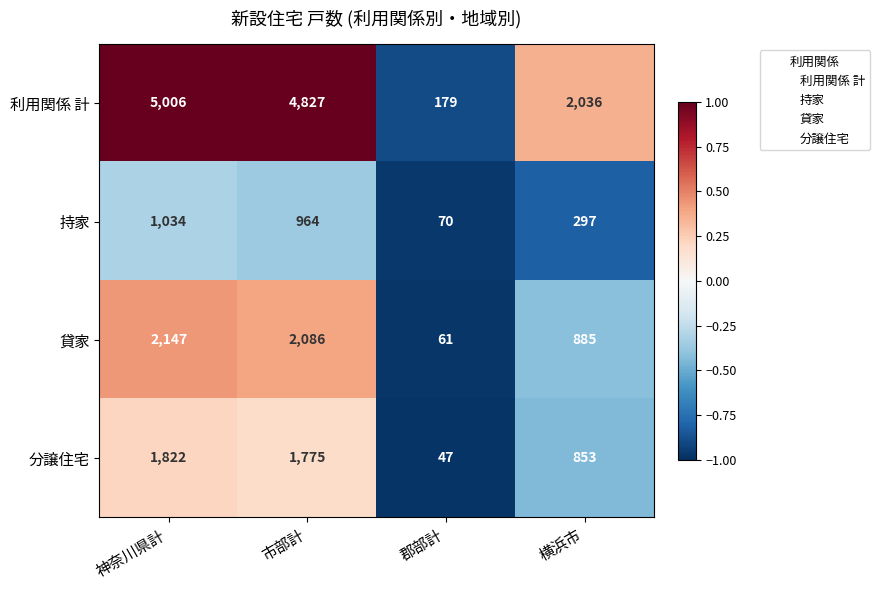

How many categories are shown in the chart?

4